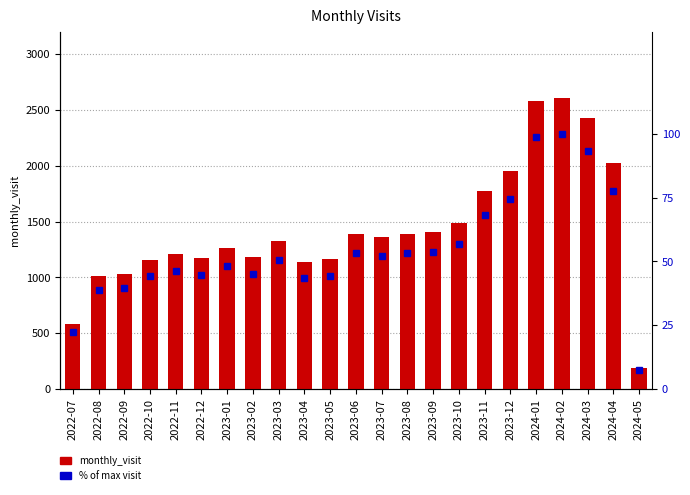

The % of max visit series shows 32.0 at 2023-10. True or false?

False